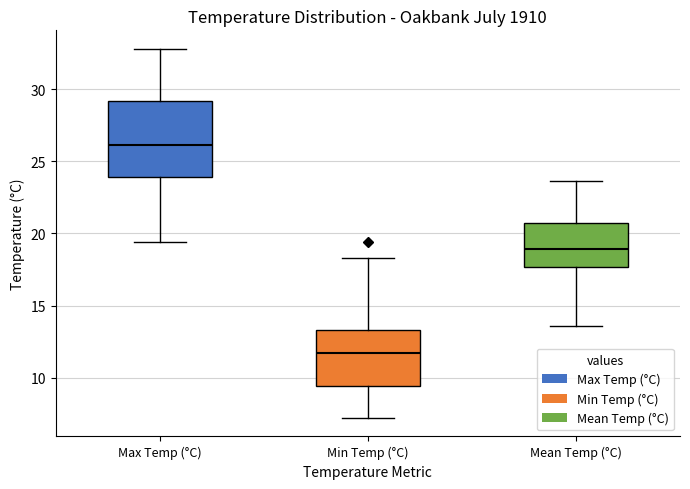

Which box's median line is the lowest?

Min Temp (°C)